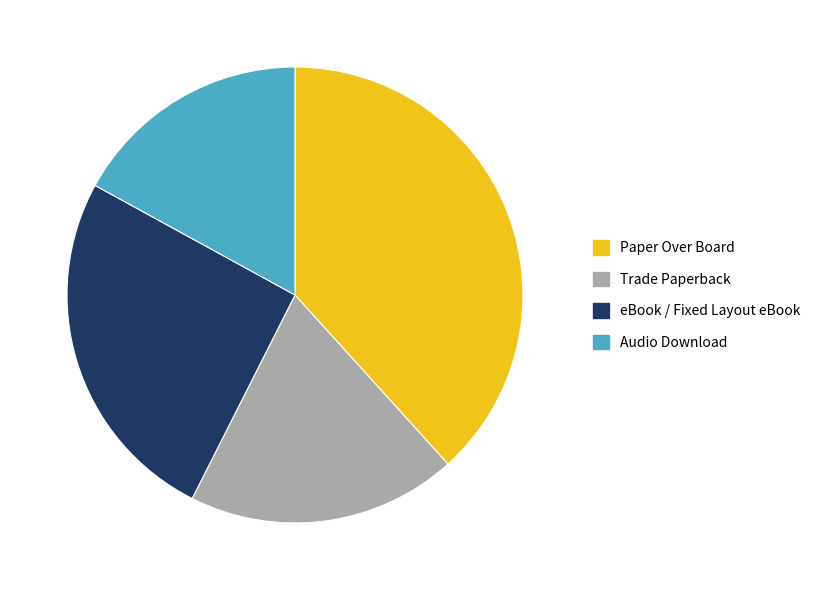

Does Audio Download represent more than half of the total?

No